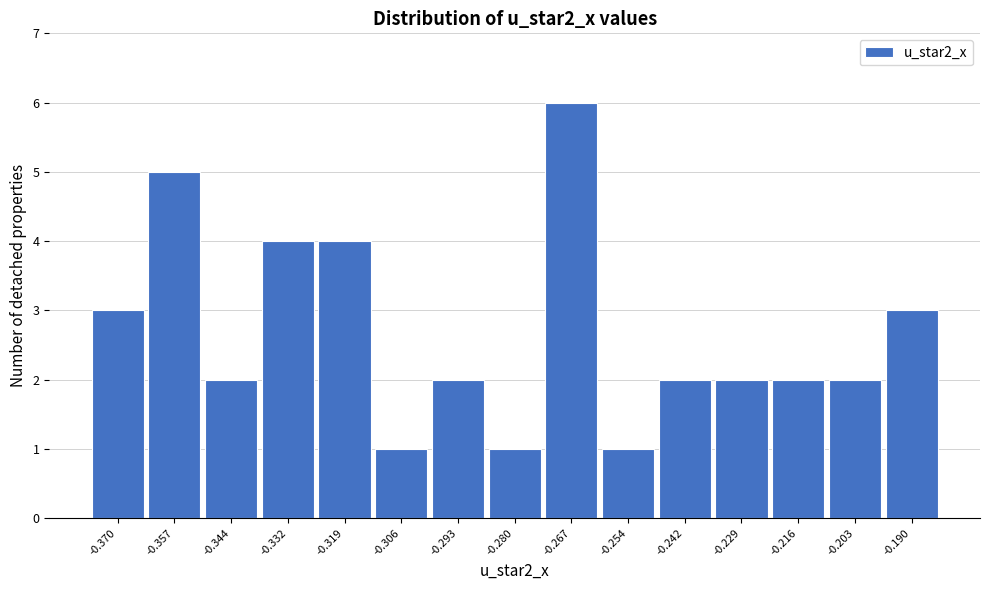

Reading left to right, transcribe this chart: for each bar, give the range it covers on the x-axis and its height. Neither the bar edges nor the heights are printed on the chart, so give them approximately, as read against the axes.

-0.376 to -0.364: 3
-0.364 to -0.350: 5
-0.350 to -0.338: 2
-0.338 to -0.326: 4
-0.326 to -0.312: 4
-0.312 to -0.300: 1
-0.300 to -0.286: 2
-0.286 to -0.274: 1
-0.274 to -0.260: 6
-0.260 to -0.248: 1
-0.248 to -0.236: 2
-0.236 to -0.222: 2
-0.222 to -0.210: 2
-0.210 to -0.196: 2
-0.196 to -0.184: 3